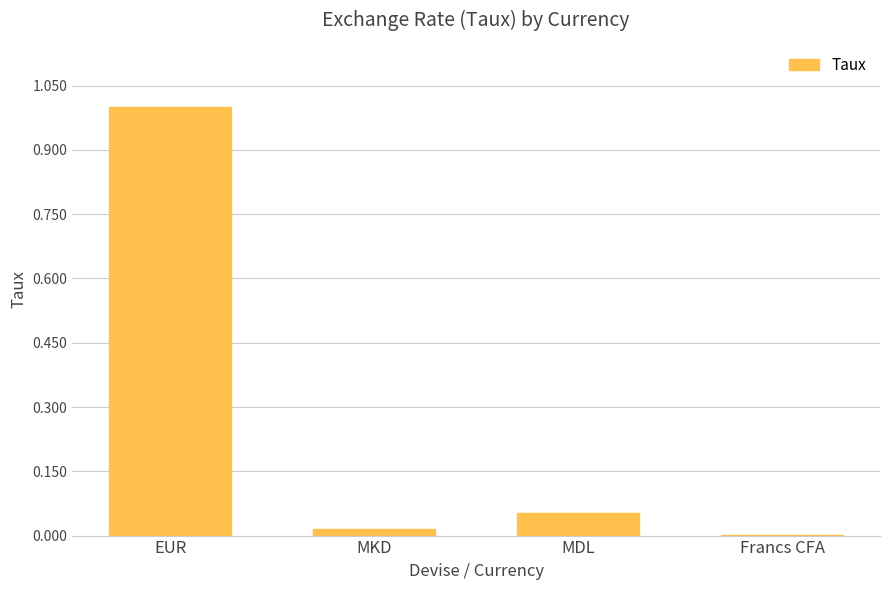

Which label corresponds to the largest value in the chart?

EUR